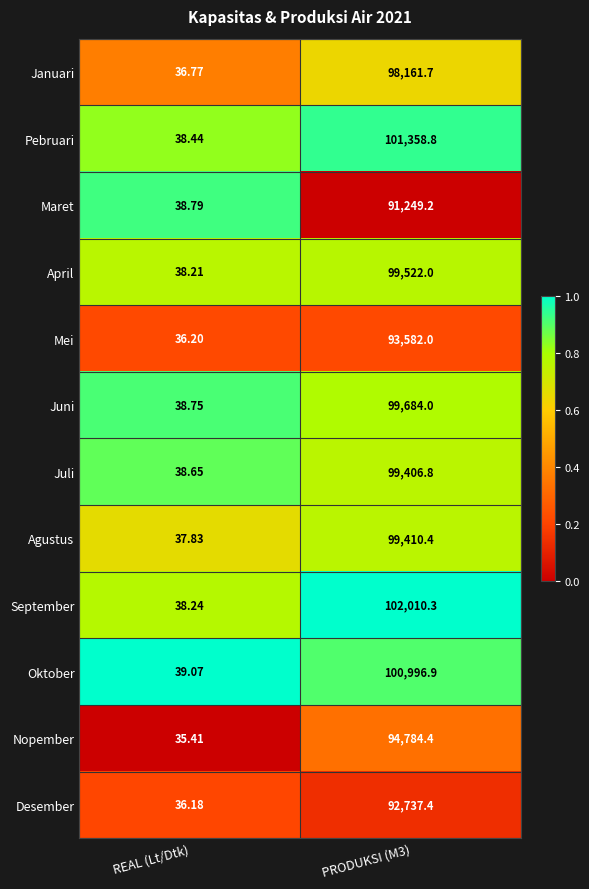

Rank the series by their maximum value, from lowest to highest.

Maret, Desember, Mei, Nopember, Januari, Juli, Agustus, April, Juni, Oktober, Pebruari, September